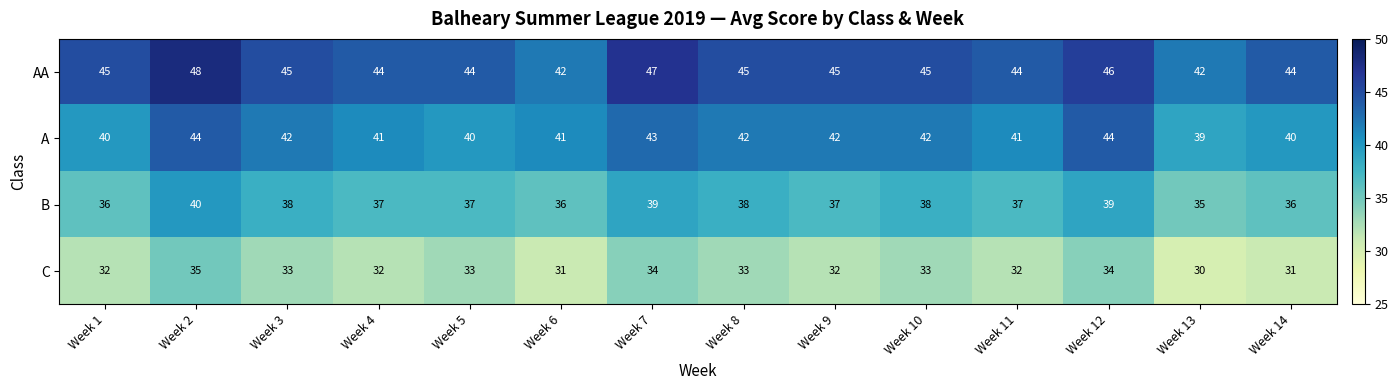

Count the C values in the range 32 to 33.

8